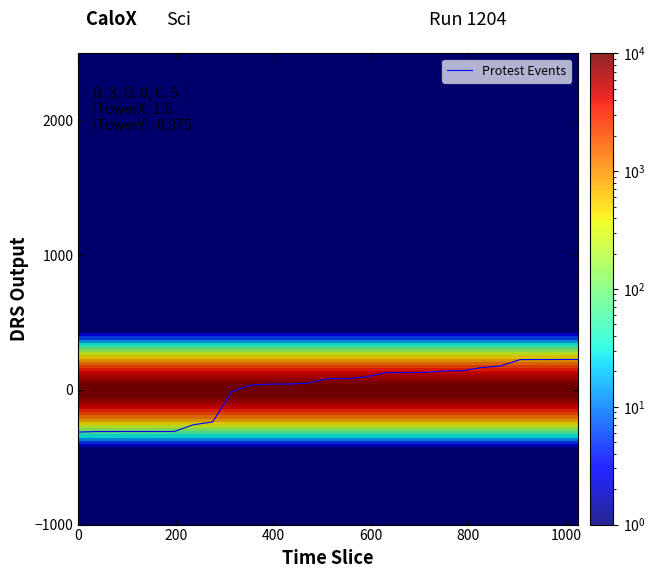

What is the difference between the maximum and minimum values?

539.5